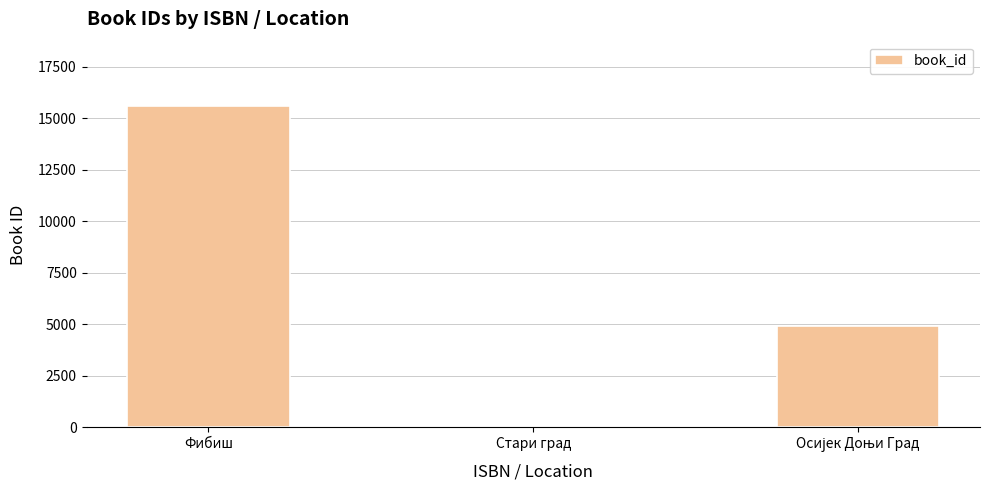

What is the greatest value displayed?

15609